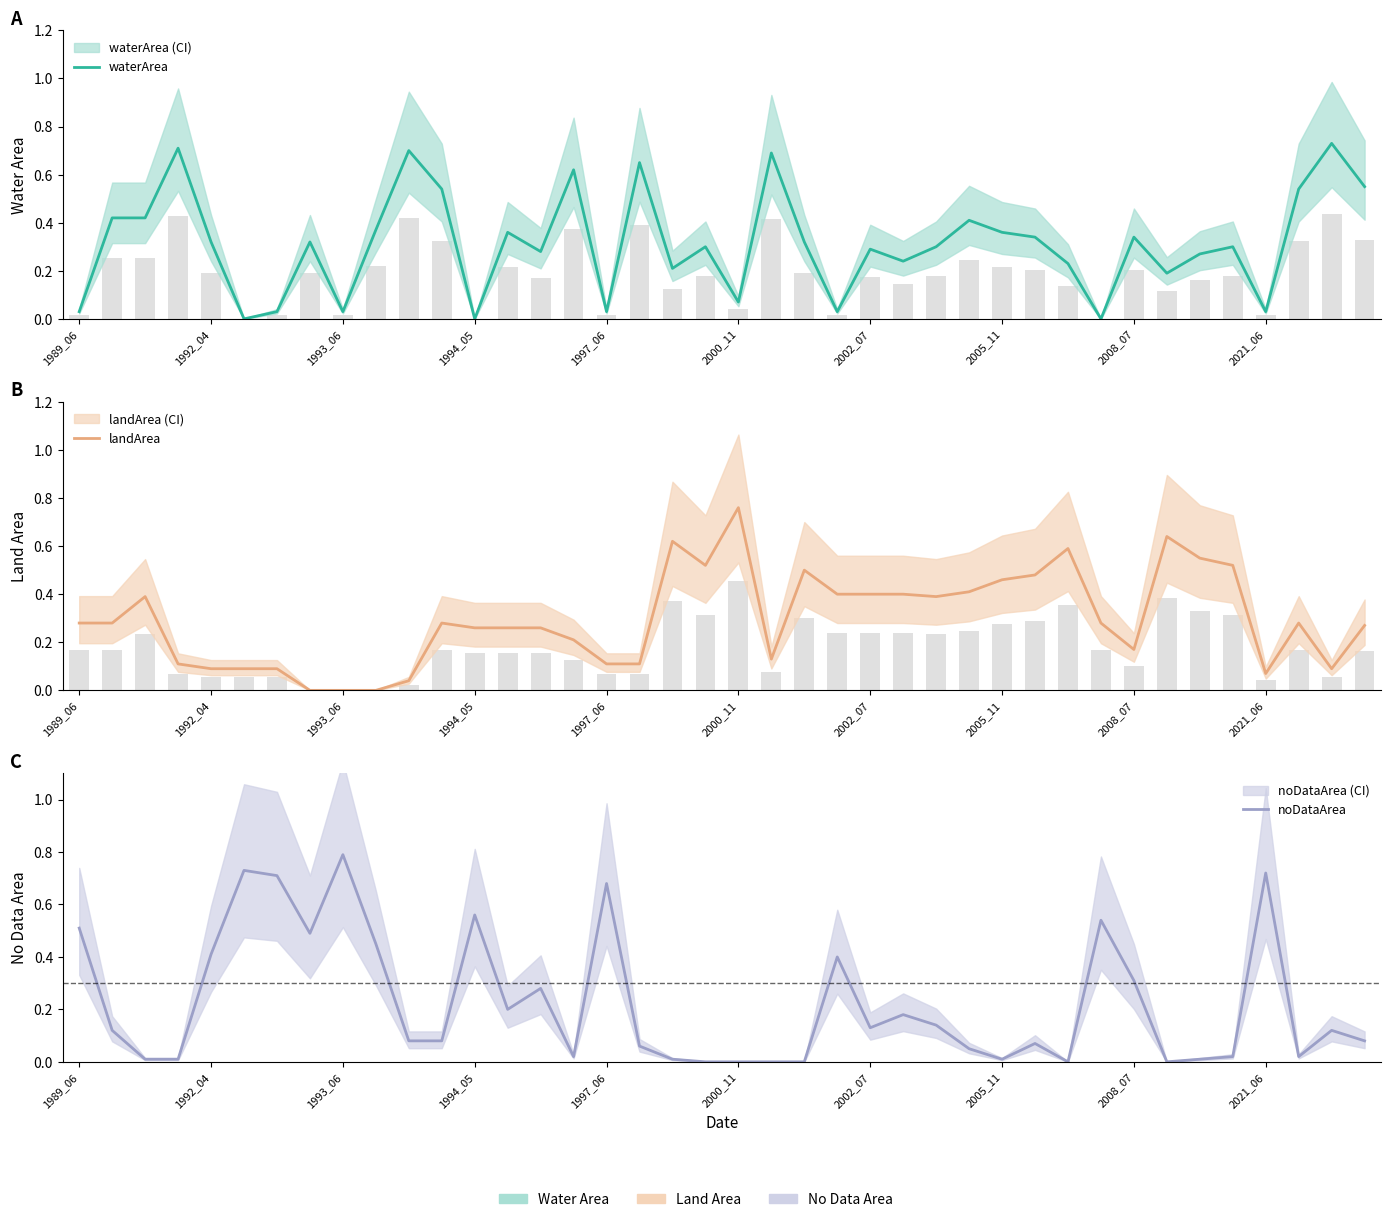

Which has a higher value, 33 or 1992_04?

1992_04